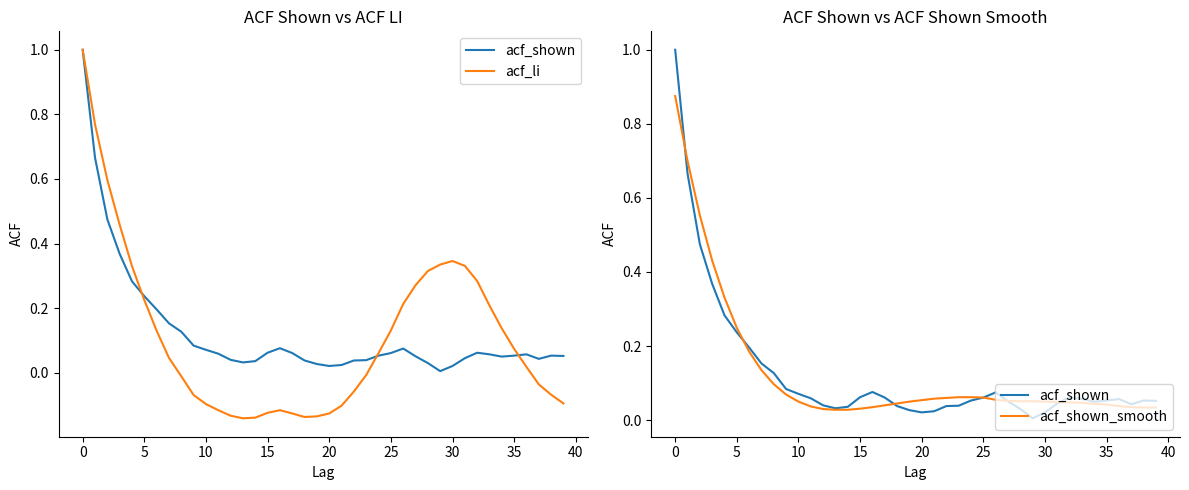

True or false: acf_li and acf_shown_smooth cross at least once.

True